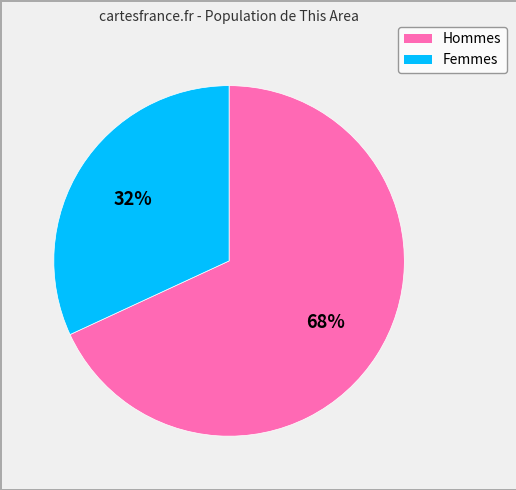

Does any single category account for the majority?

Yes